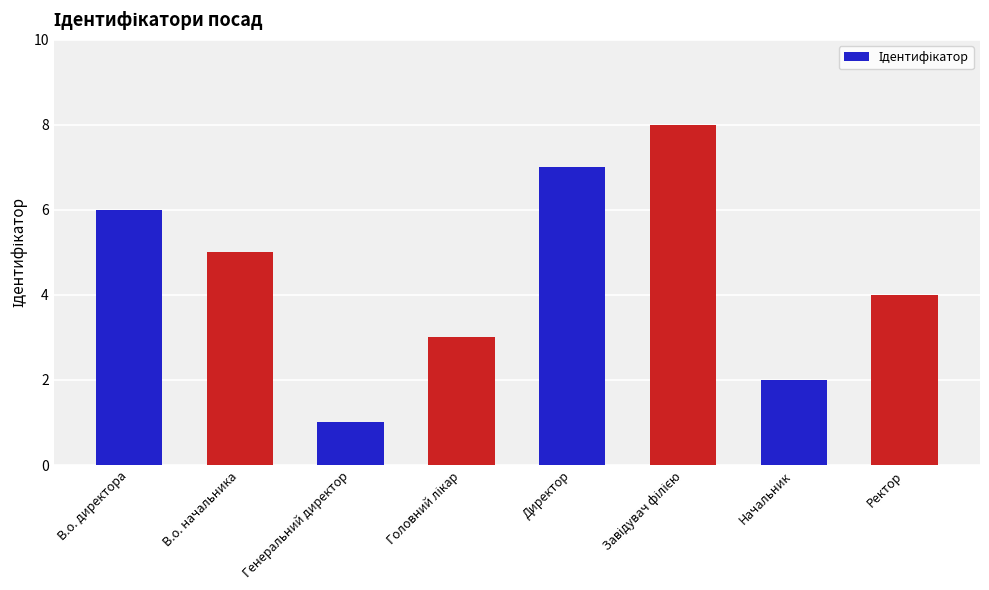

Approximately how many times larger is the value at В.о. директора compared to Генеральний директор?

6.0